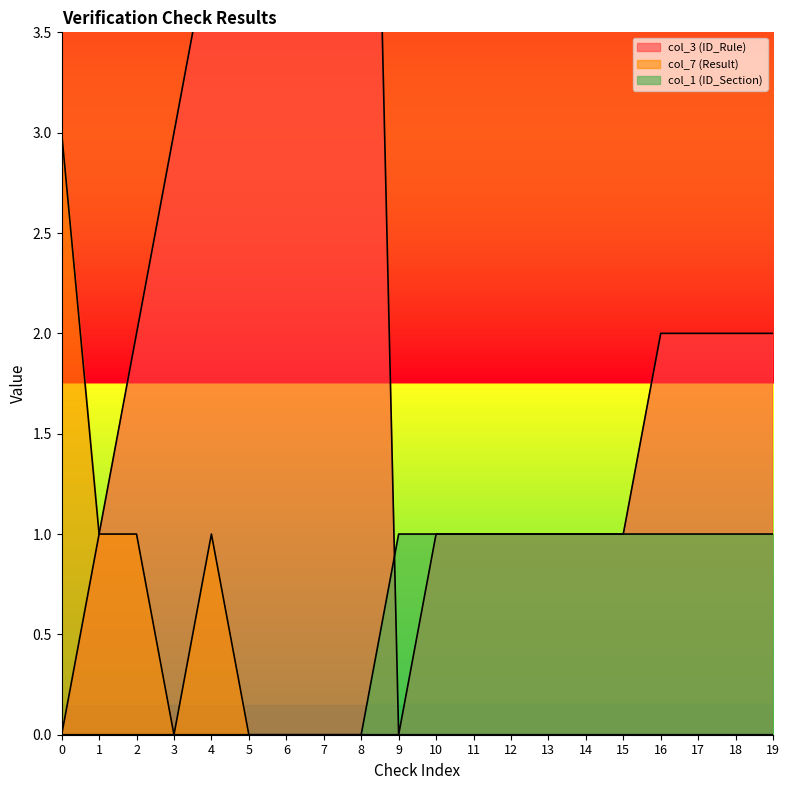

What is the average value of the col_1 (ID_Section) series?

1